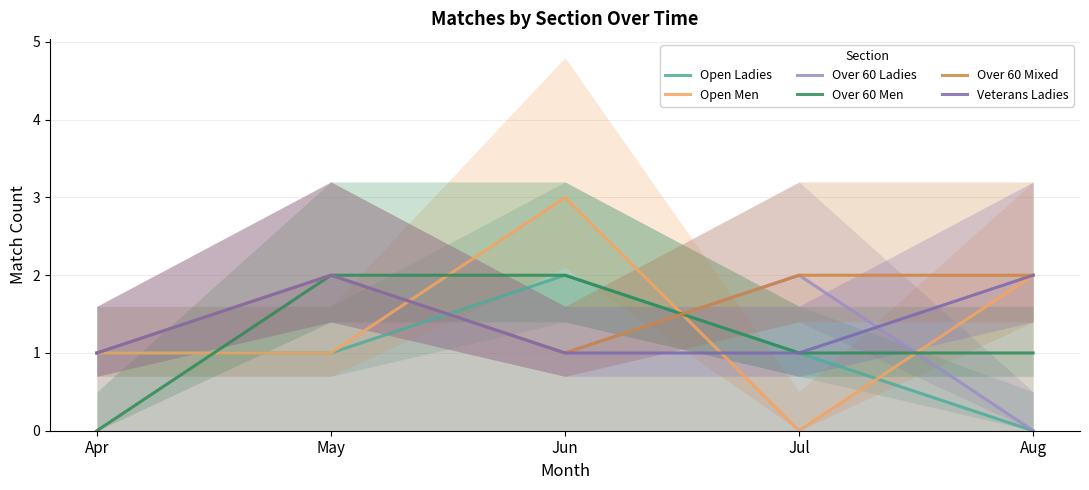

Which series ends up on top after the final intersection of Over 60 Mixed and Open Men?

Over 60 Mixed